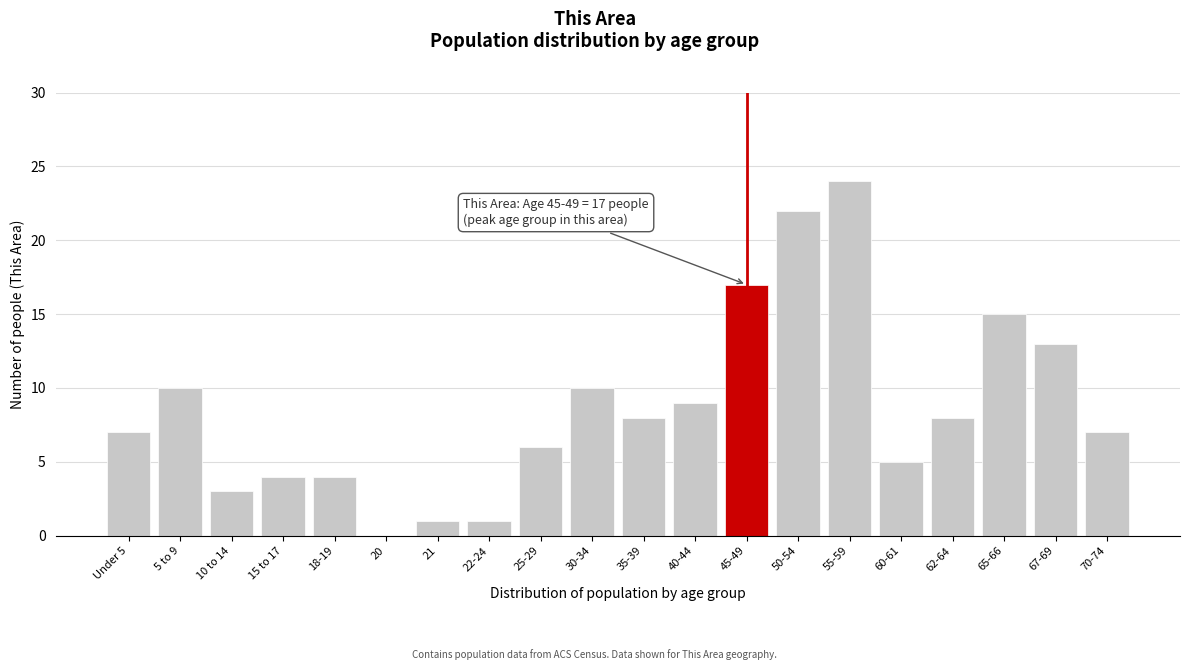

Reading left to right, what are all the values shown in this chart?

Under 5=7	5 to 9=10	10 to 14=3	15 to 17=4	18-19=4	20=0	21=1	22-24=1	25-29=6	30-34=10	35-39=8	40-44=9	45-49=17	50-54=22	55-59=24	60-61=5	62-64=8	65-66=15	67-69=13	70-74=7